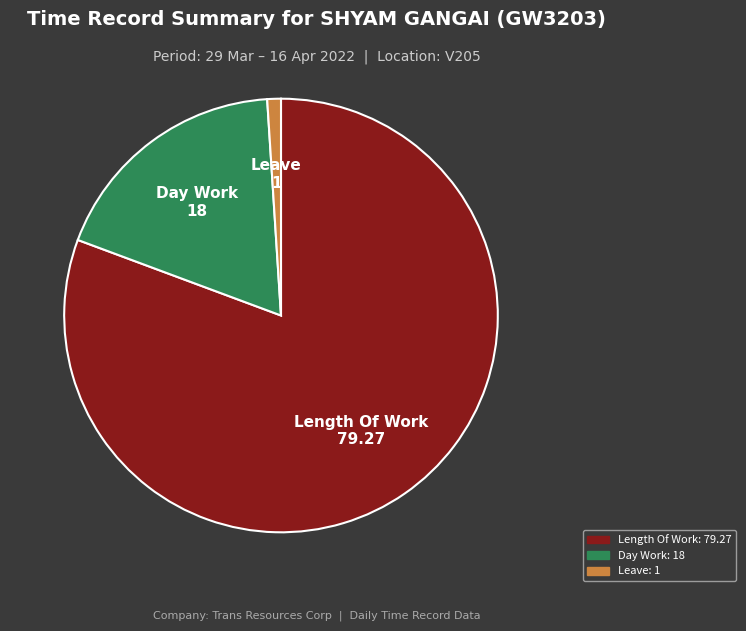

Is there a majority slice in this chart?

Yes